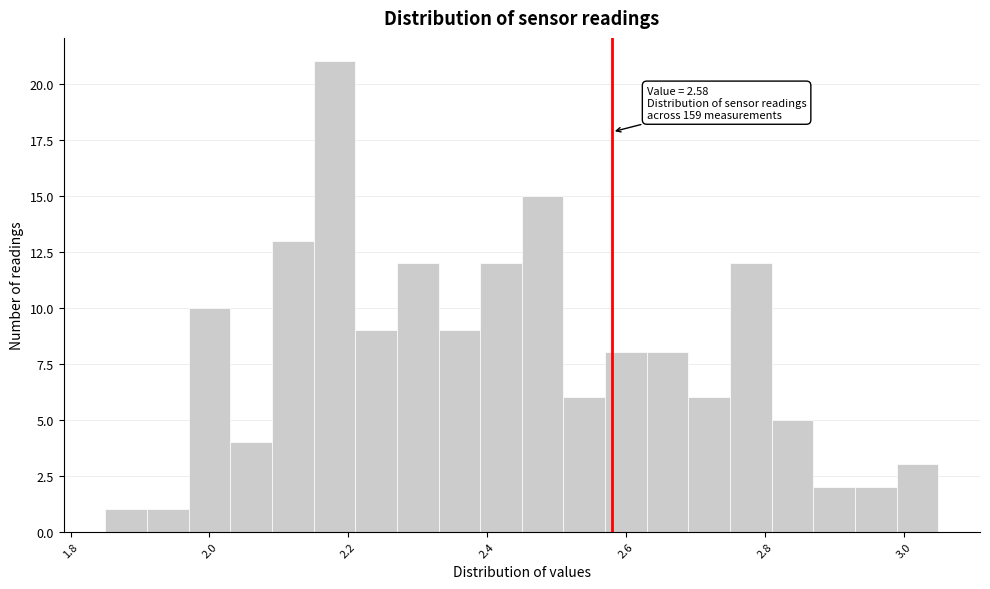

Around what value on the x-axis is the tallest bar? Give the approximate position of its centre, as read against the axis.

2.18